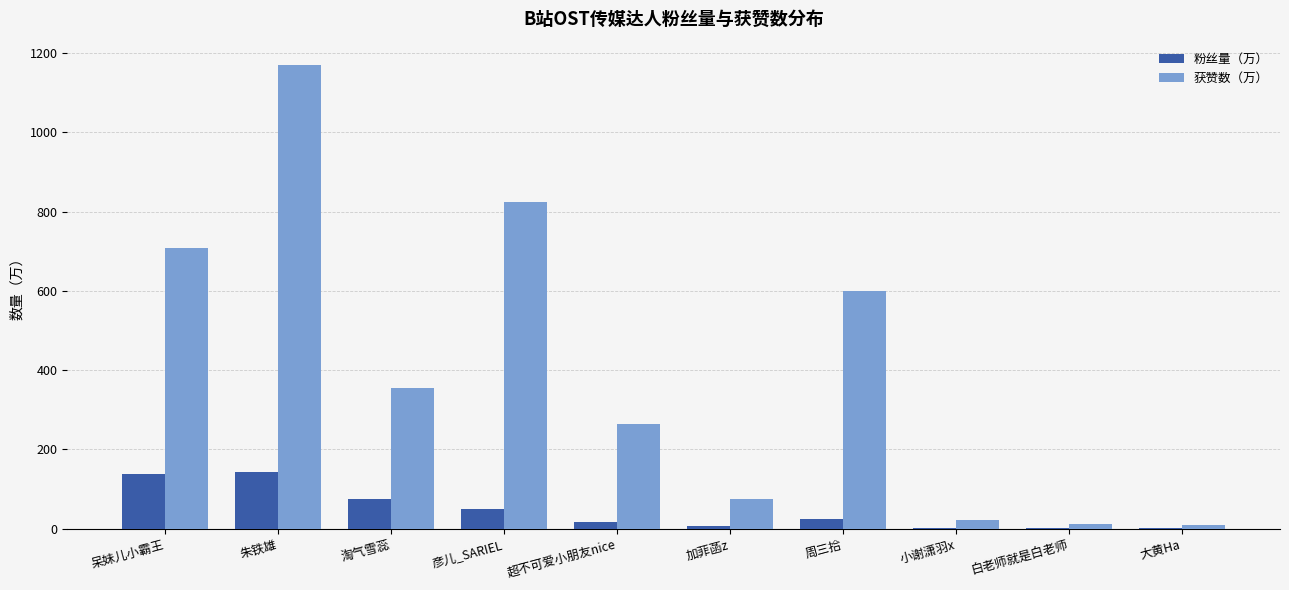

What is the total value across all series at 加菲菡z?

81.9